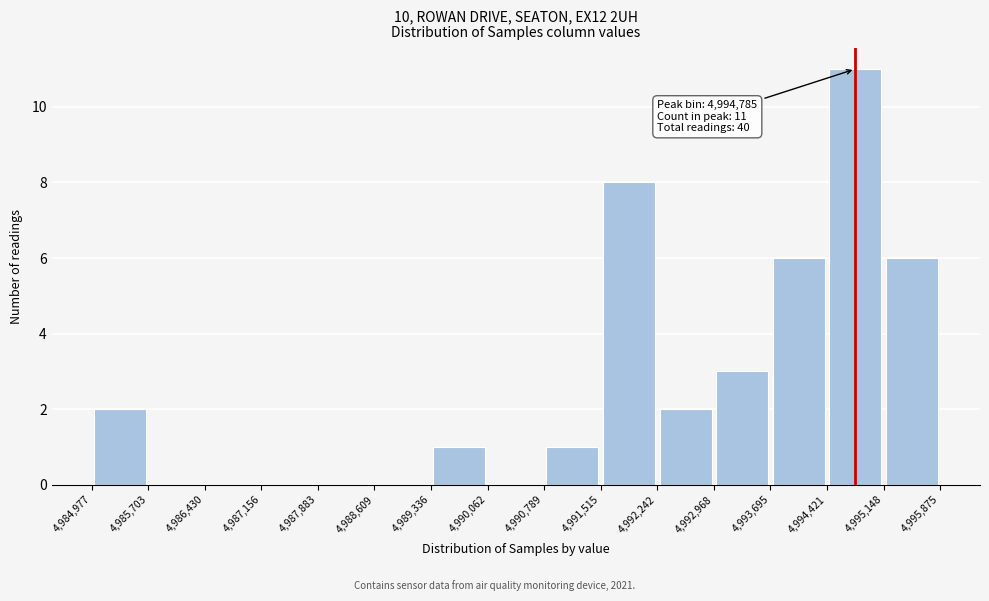

Over which range of the x-axis is the bar tallest?

4,994,421 to 4,995,148